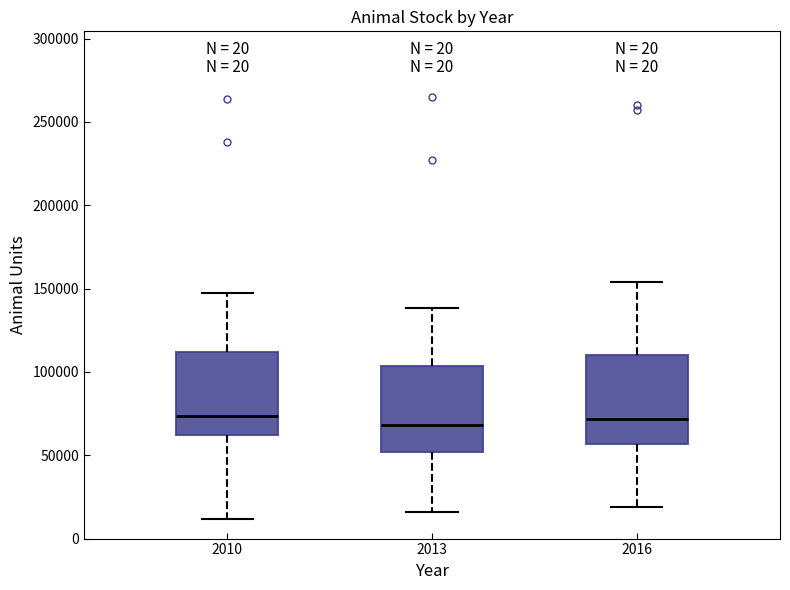

Reading left to right, read every box against the y-axis: the position of its median line, the range the box covers, and the ends of its whiskers. The values are not printed on the chart, so give them approximately, as read against the axis.

2010: median 75000, box 60000 to 110000, whiskers 10000 to 150000
2013: median 70000, box 50000 to 105000, whiskers 15000 to 140000
2016: median 70000, box 55000 to 110000, whiskers 20000 to 155000